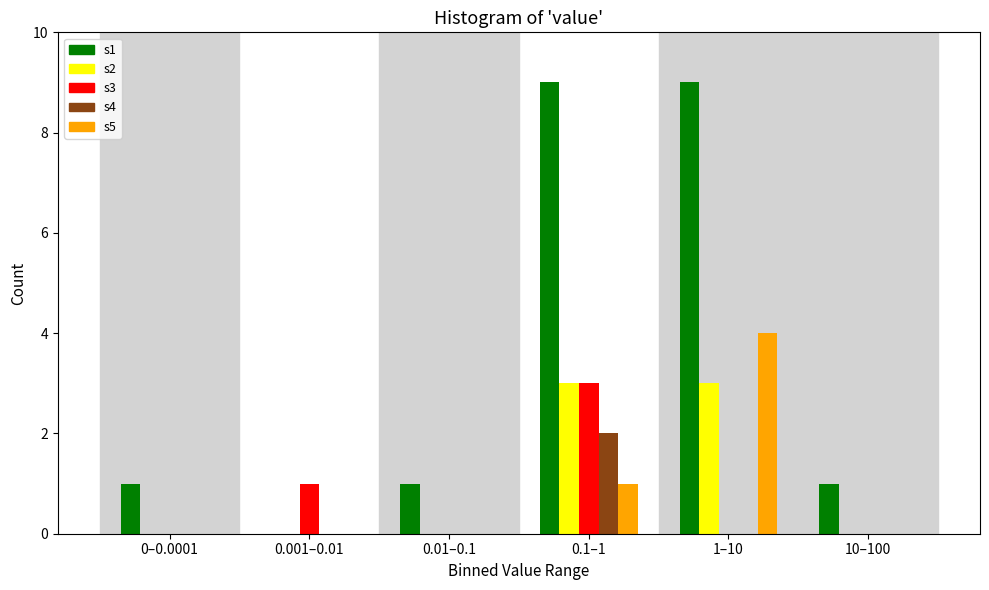

Reading right to left, what are all the values shown in this chart?

s1: 10–100=1	1–10=9	0.1–1=9	0.01–0.1=1	0.001–0.01=0	0–0.0001=1
s2: 10–100=0	1–10=3	0.1–1=3	0.01–0.1=0	0.001–0.01=0	0–0.0001=0
s3: 10–100=0	1–10=0	0.1–1=3	0.01–0.1=0	0.001–0.01=1	0–0.0001=0
s4: 10–100=0	1–10=0	0.1–1=2	0.01–0.1=0	0.001–0.01=0	0–0.0001=0
s5: 10–100=0	1–10=4	0.1–1=1	0.01–0.1=0	0.001–0.01=0	0–0.0001=0